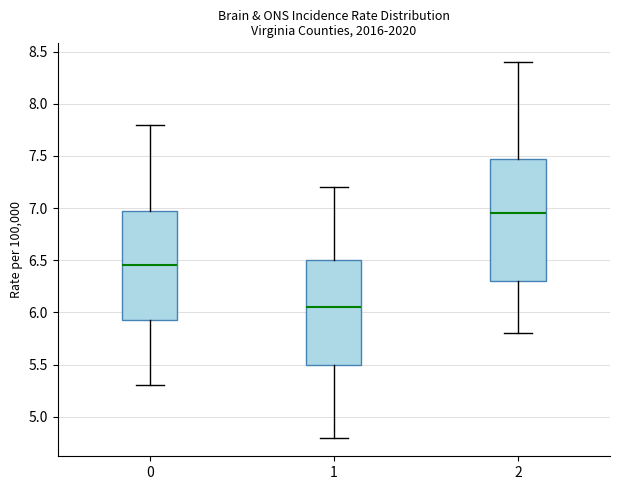

Reading left to right, transcribe this box plot: for each box, give where its median line is, the range the box spans, and where its two whiskers end, as read against the y-axis. The values are not printed on the chart, so give them approximately, as read against the axis.

0: median 6.45, box 5.95 to 7.00, whiskers 5.30 to 7.80
1: median 6.05, box 5.50 to 6.50, whiskers 4.80 to 7.20
2: median 6.95, box 6.30 to 7.50, whiskers 5.80 to 8.40